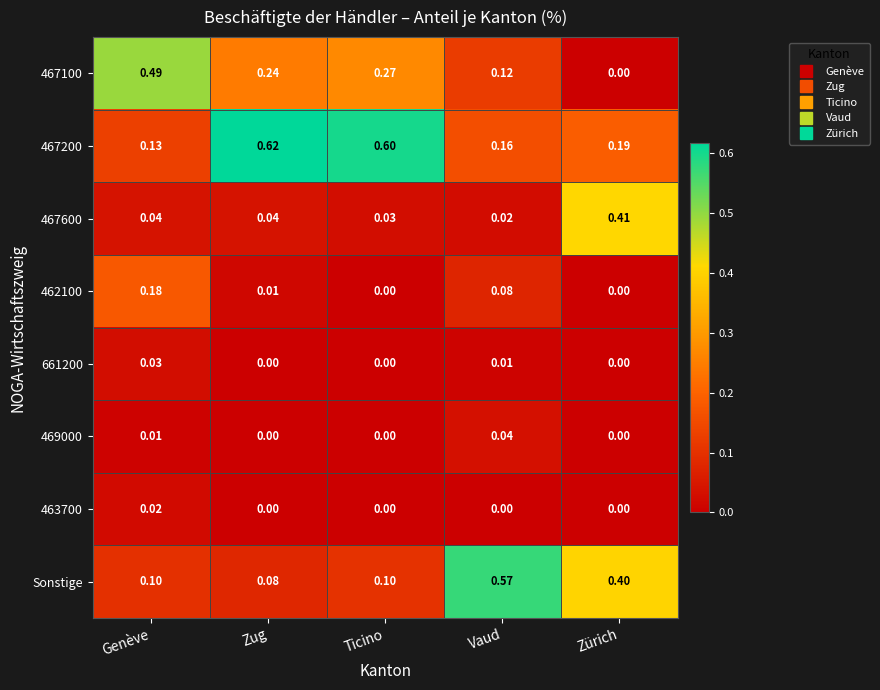

Which label corresponds to the largest value in the chart?

Zug